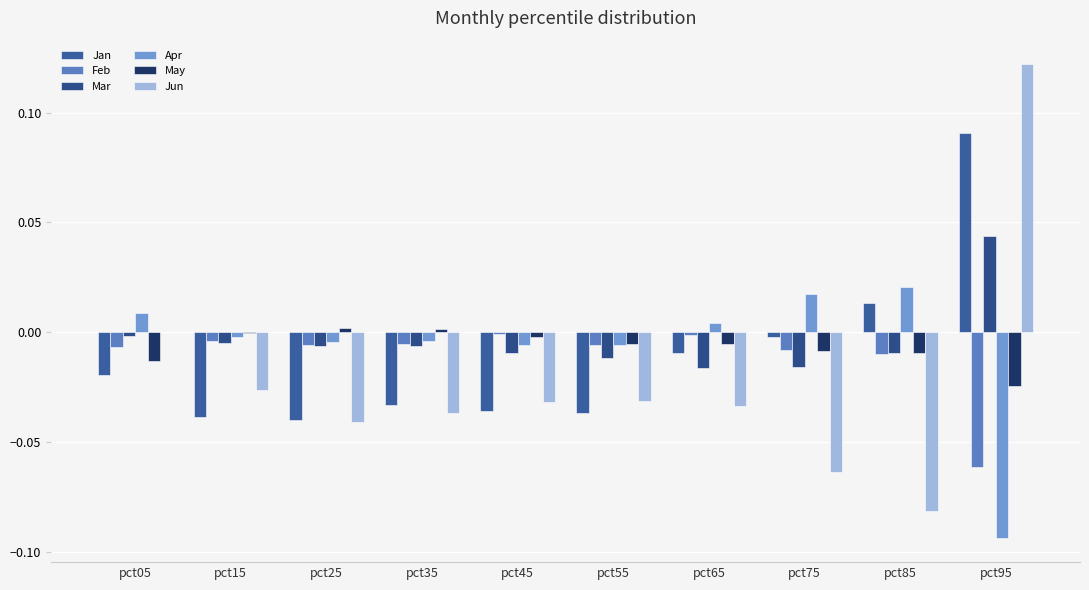

How many distinct data groups are displayed?

6